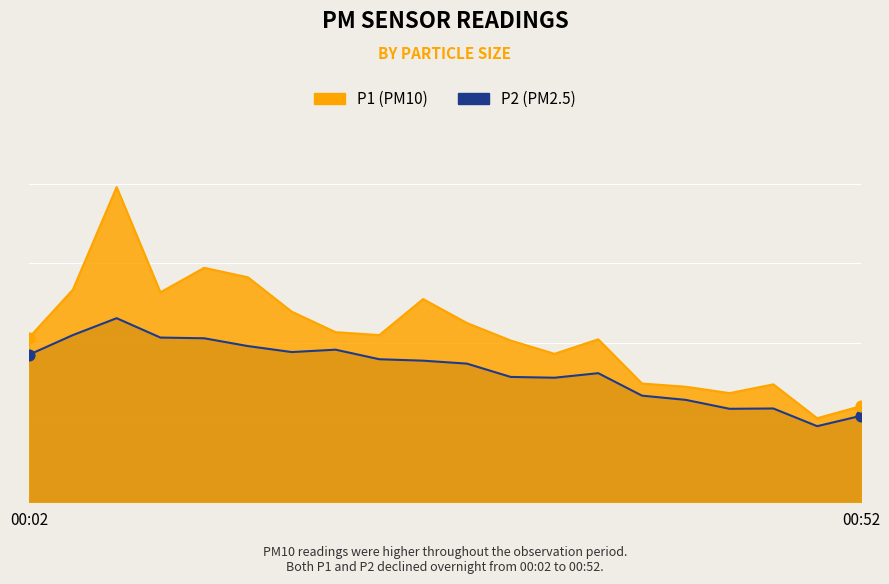

Which series has the largest total across all categories?

P1